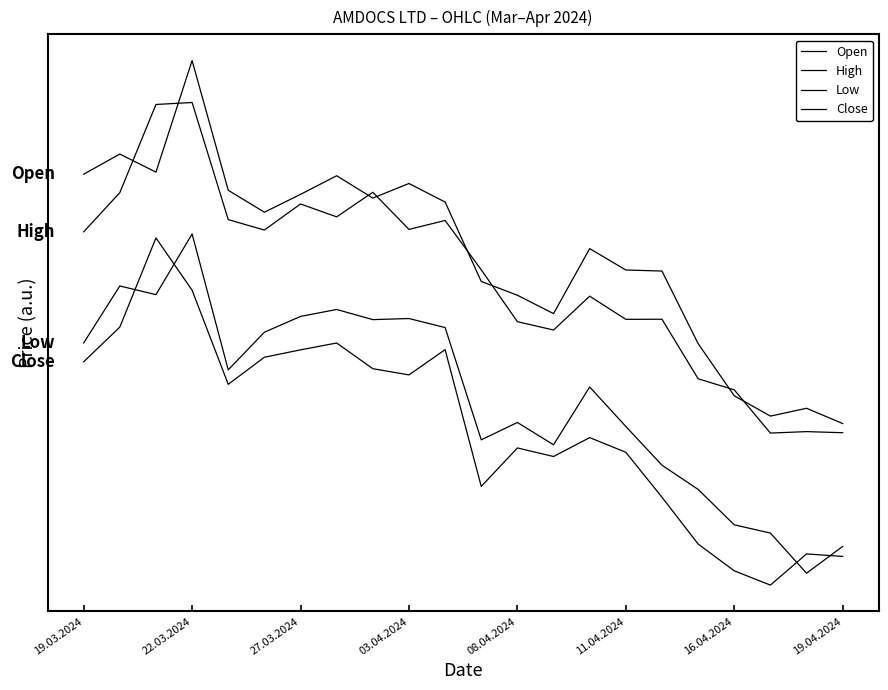

Does the chart display data point markers on the line(s)?

No